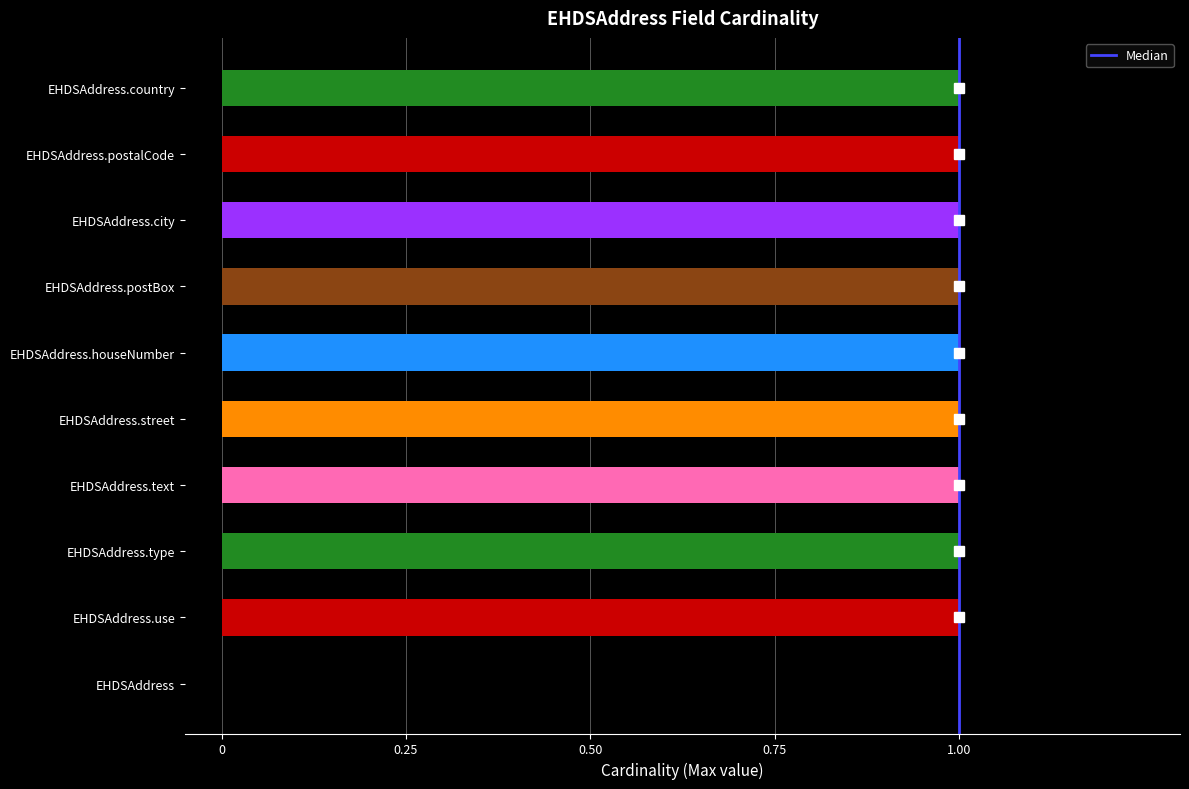

The chart shows a value of 1 at EHDSAddress.city. True or false?

True